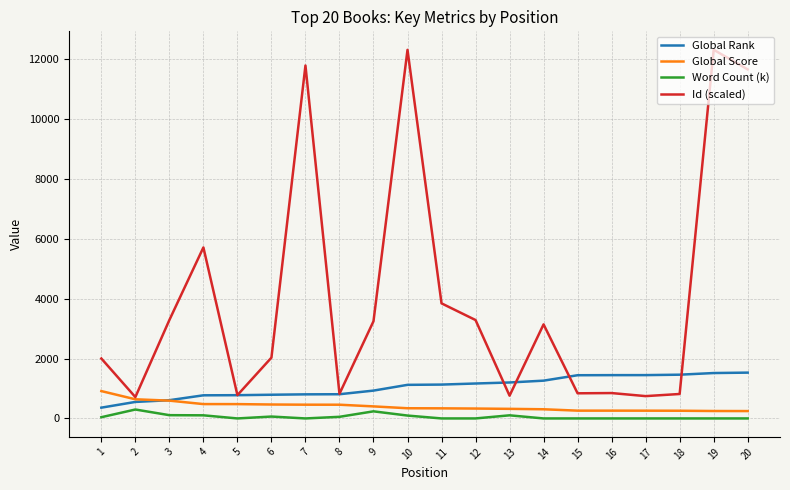

Which series has the largest total across all categories?

Id (scaled)